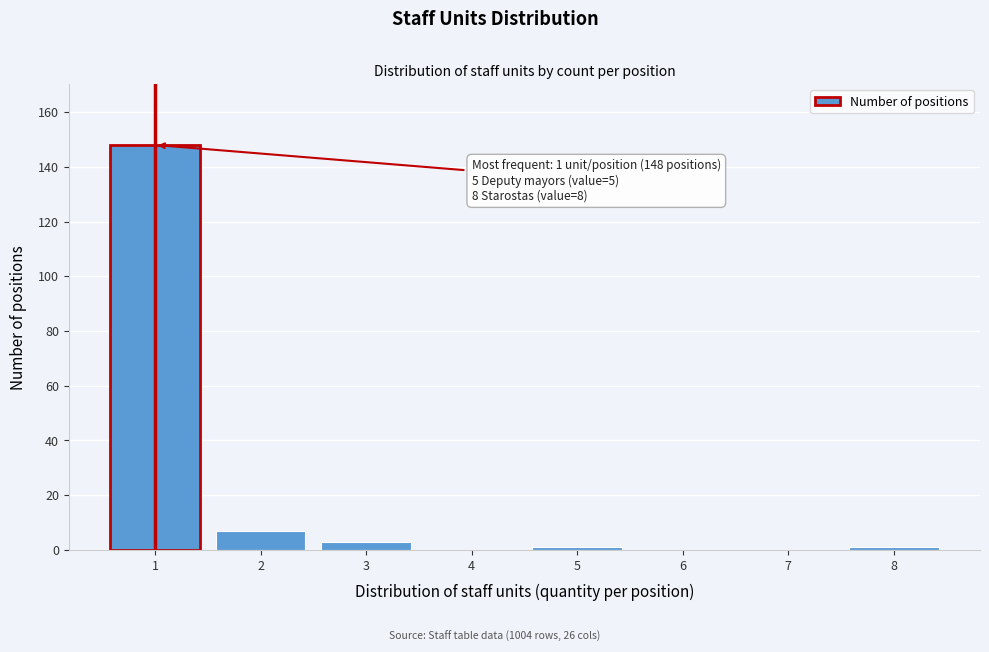

Reading left to right, transcribe all the data shown in this chart.

1=148	2=7	3=3	4=0	5=1	6=0	7=0	8=1